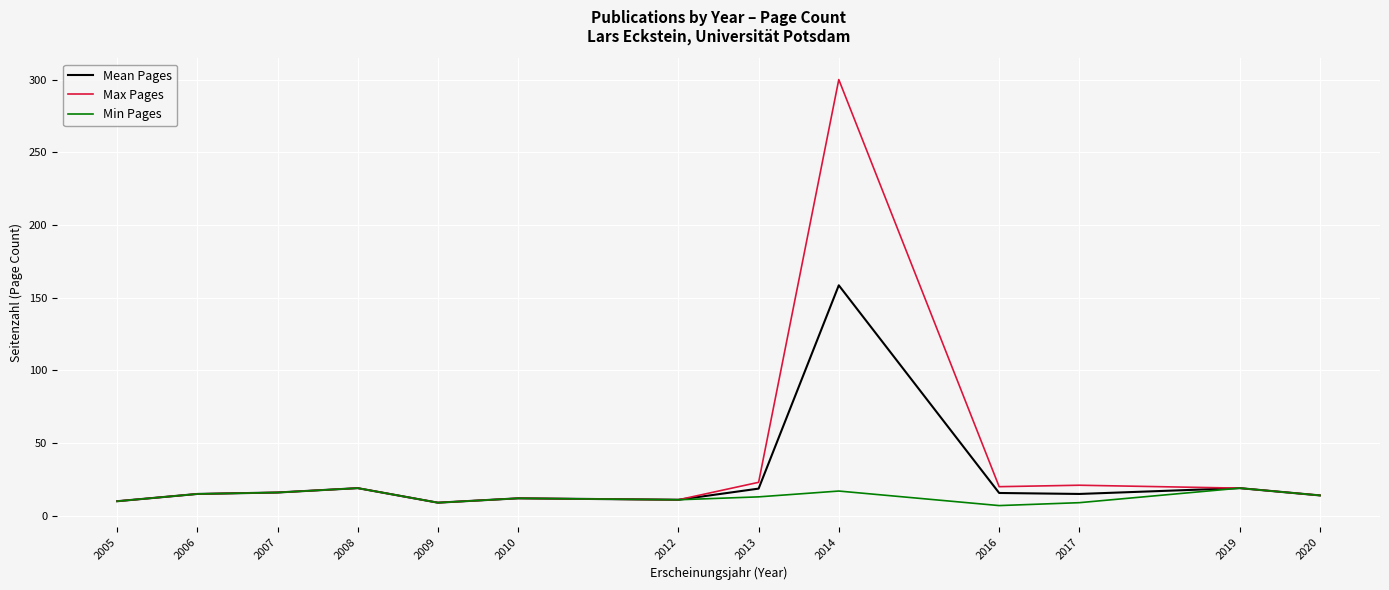

What is the maximum value for Max Pages?

300.0